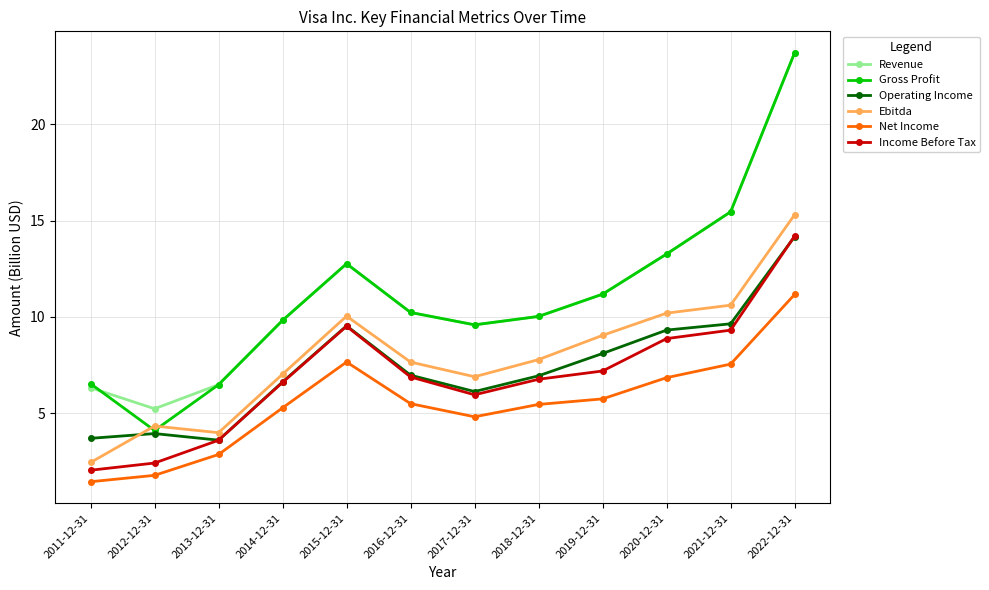

Is it true that Net Income equals 4.8 at 2017-12-31?

True